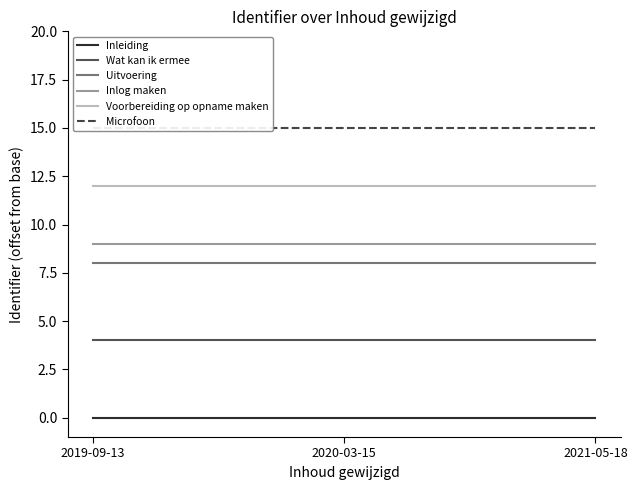

Between 2021-05-18 and 2020-03-15, which is larger?

2021-05-18